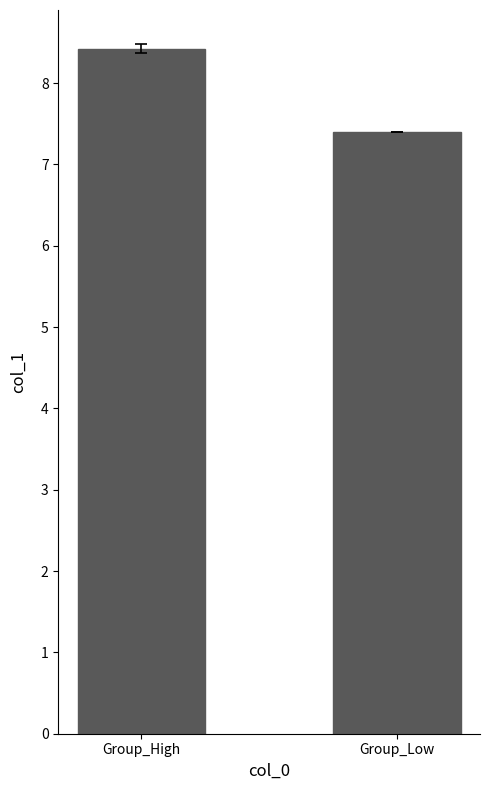

What is the sum of the values at Group_Low and Group_High?

15.8